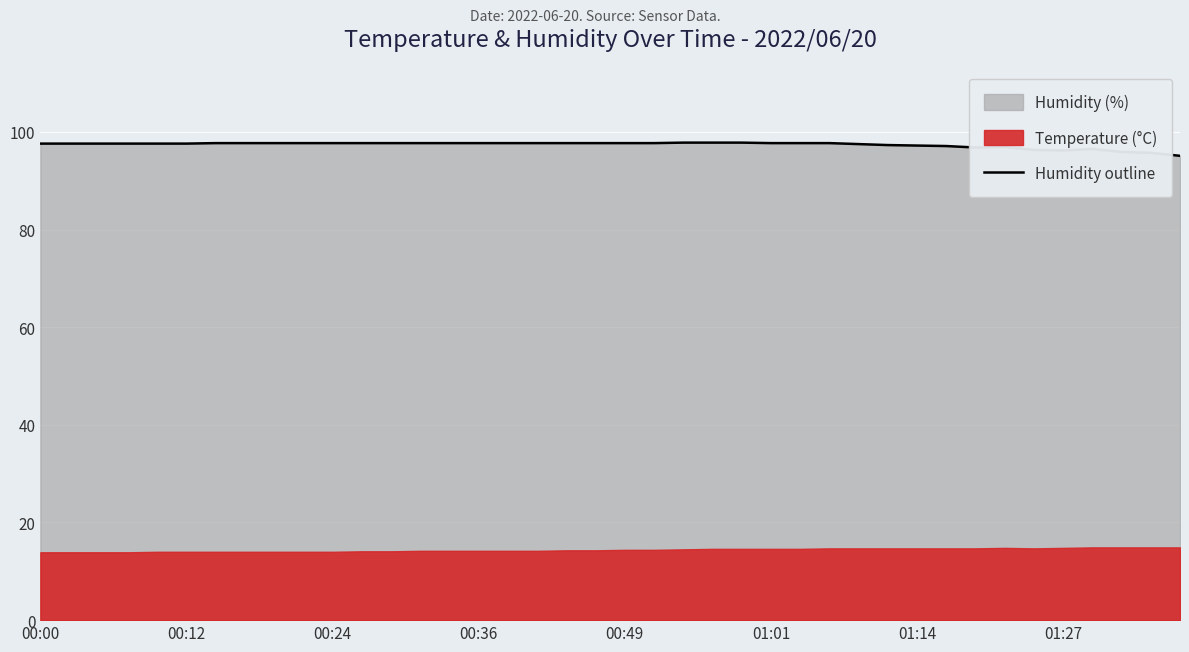

What is the change in value from 01:14 to 28?

-0.2